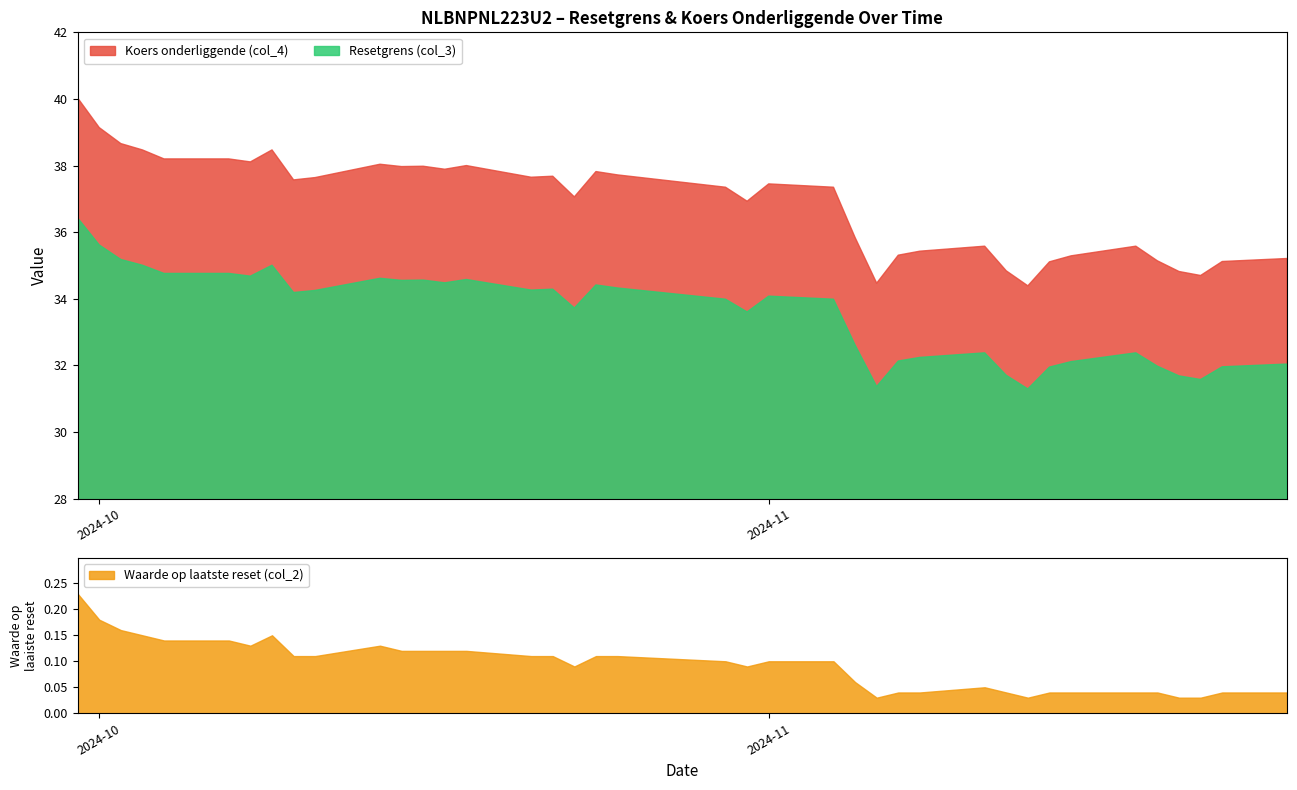

Which category has the lowest value in the Waarde op laatste reset (col_2) series?

2024-11-21